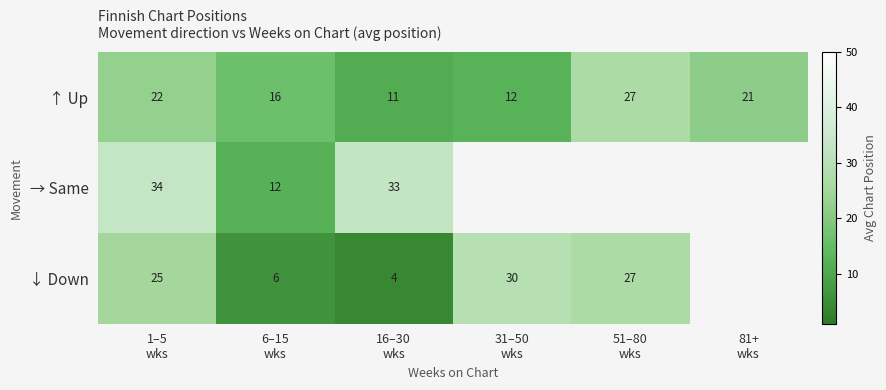

Count the number of data series in this chart.

3